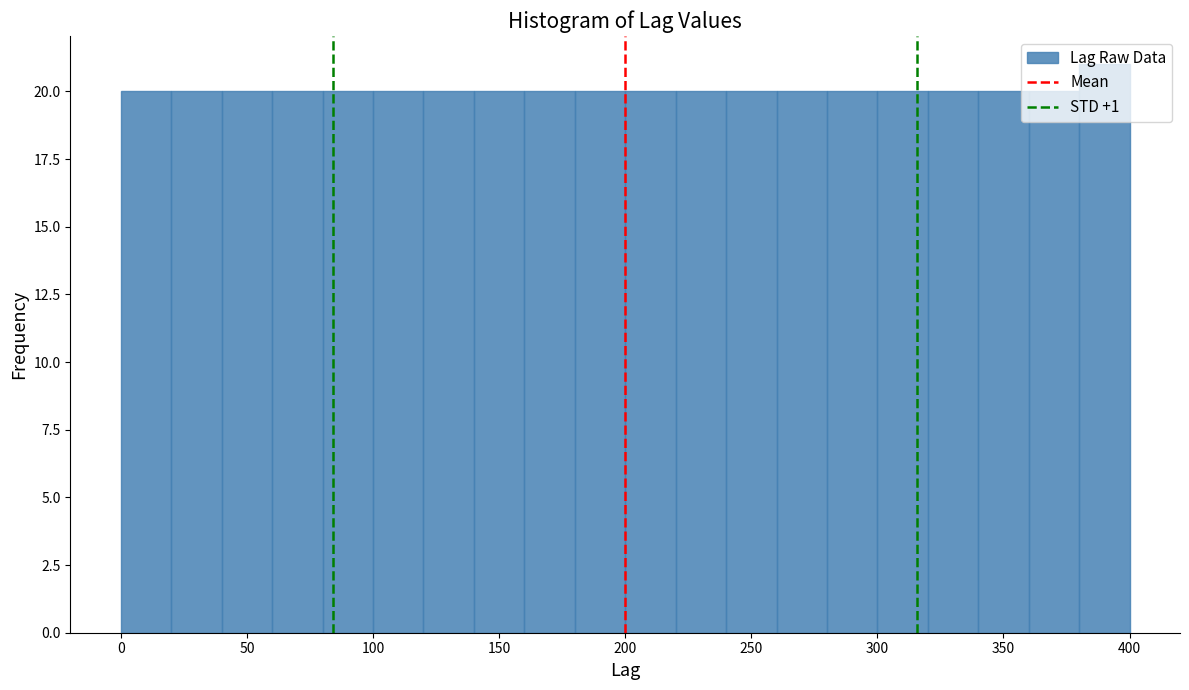

Reading left to right, list every bar in this chart as the range it spans on the x-axis followed by its height. The values are not printed on the chart, so give them approximately, as read against the axis.

0 to 20: 20
20 to 40: 20
40 to 60: 20
60 to 80: 20
80 to 100: 20
100 to 120: 20
120 to 140: 20
140 to 160: 20
160 to 180: 20
180 to 200: 20
200 to 220: 20
220 to 240: 20
240 to 260: 20
260 to 280: 20
280 to 300: 20
300 to 320: 20
320 to 340: 20
340 to 360: 20
360 to 380: 20
380 to 400: 21